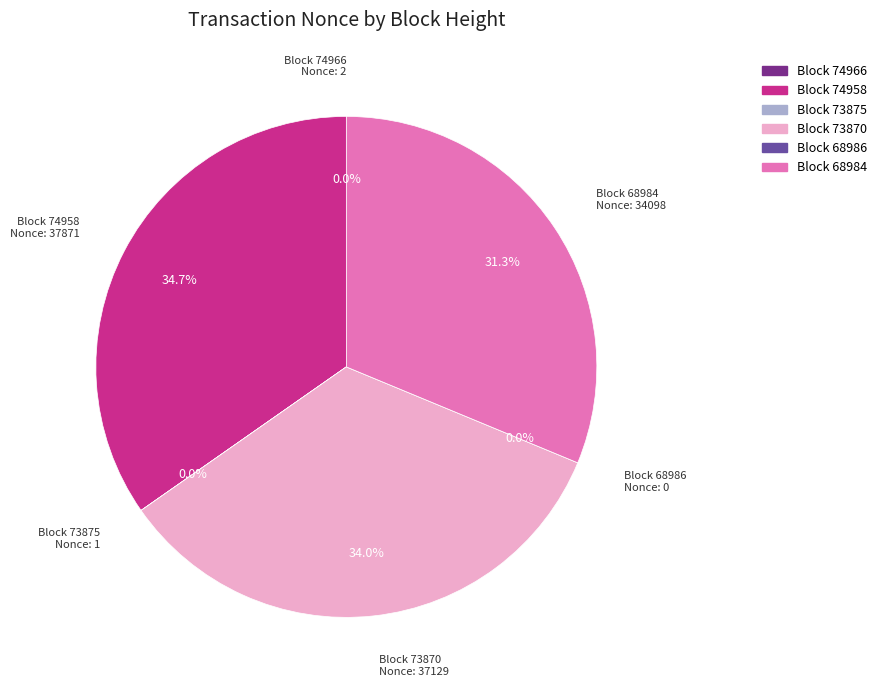

What is the change in value from 73875 to 73870?

+37128